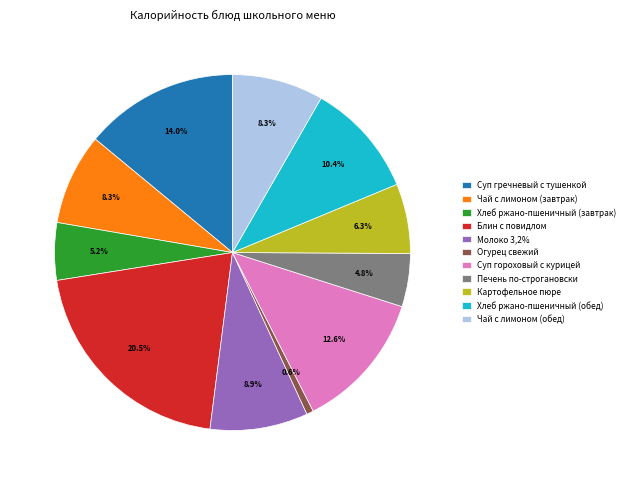

Is the sum of Суп гречневый с тушенкой and Картофельное пюре greater than half?

No